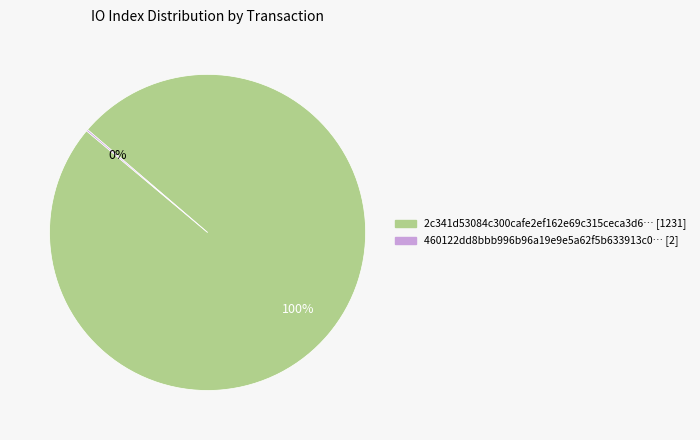

To the nearest percent, what is the difference between the largest and smallest slice percentages?

100%